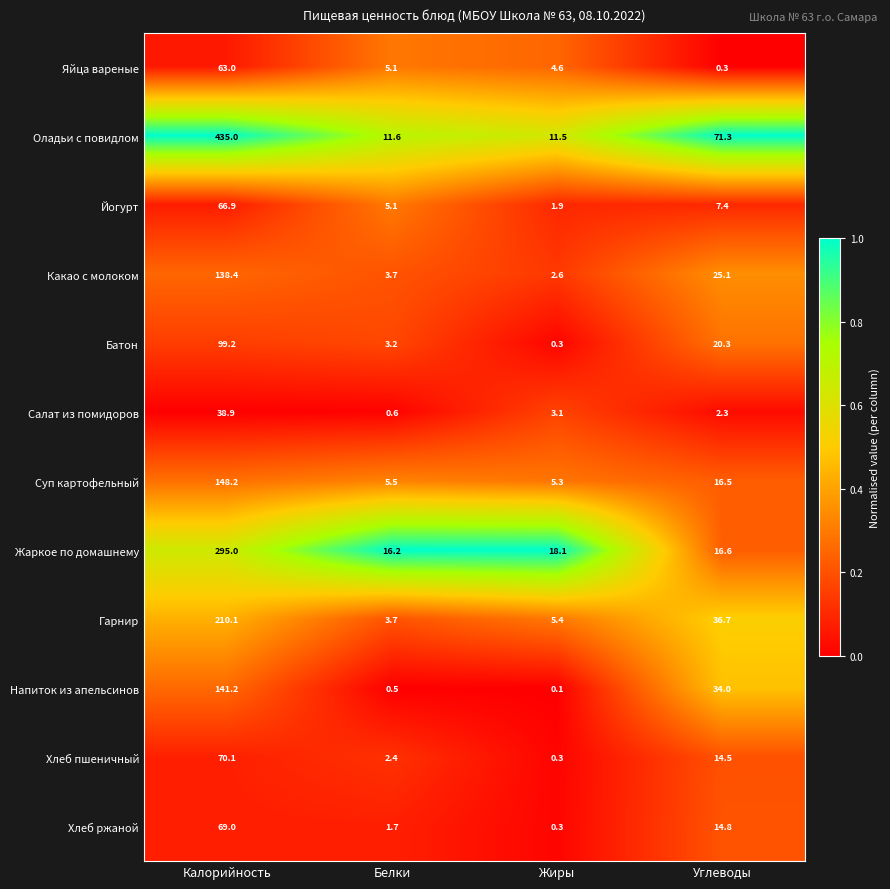

Is the value of Гарнир at Углеводы greater than the value of Оладьи с повидлом at Белки?

Yes